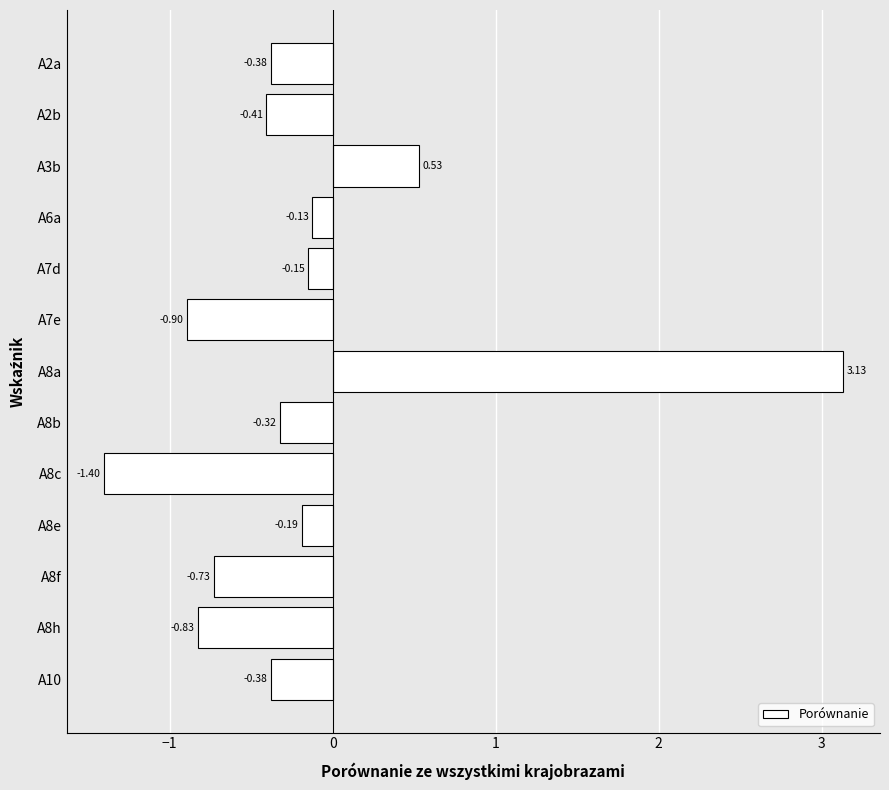

Are the bars grouped side by side (vs. stacked)?

No